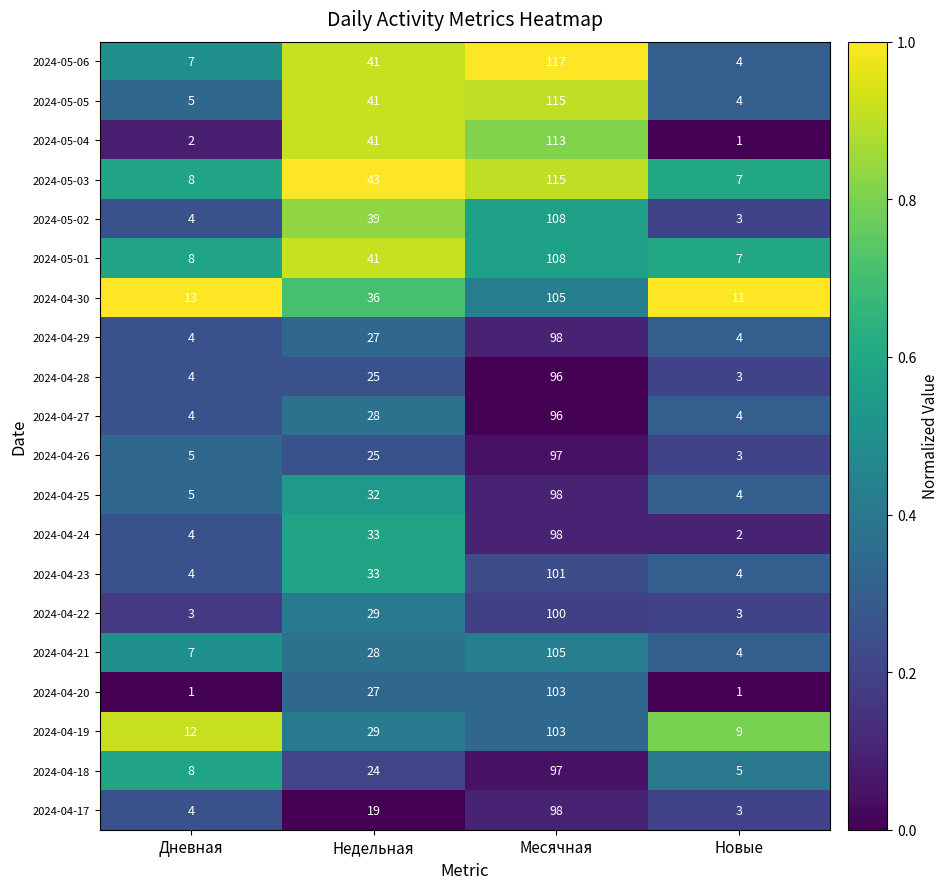

What is the difference between the maximum and minimum values in the 2024-04-17 series?

95